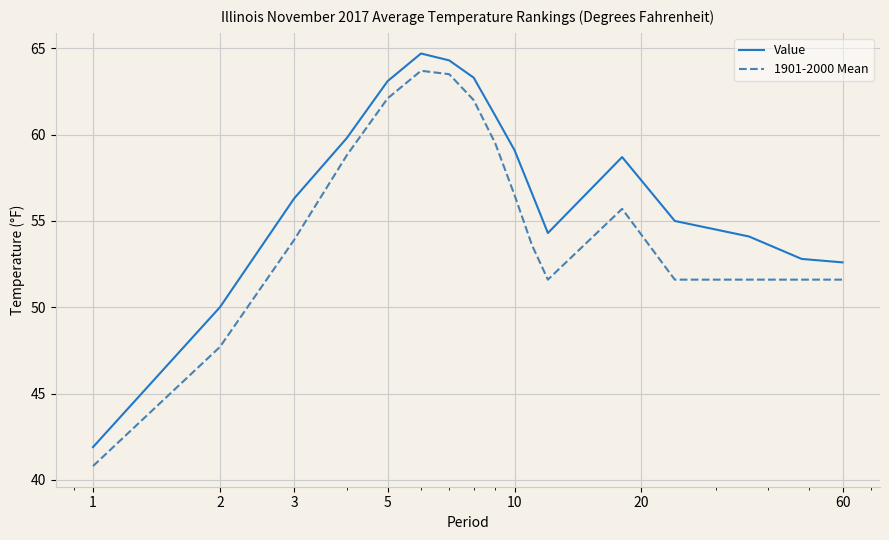

List the series in order of their overall mean, highest first.

Value, 1901-2000 Mean